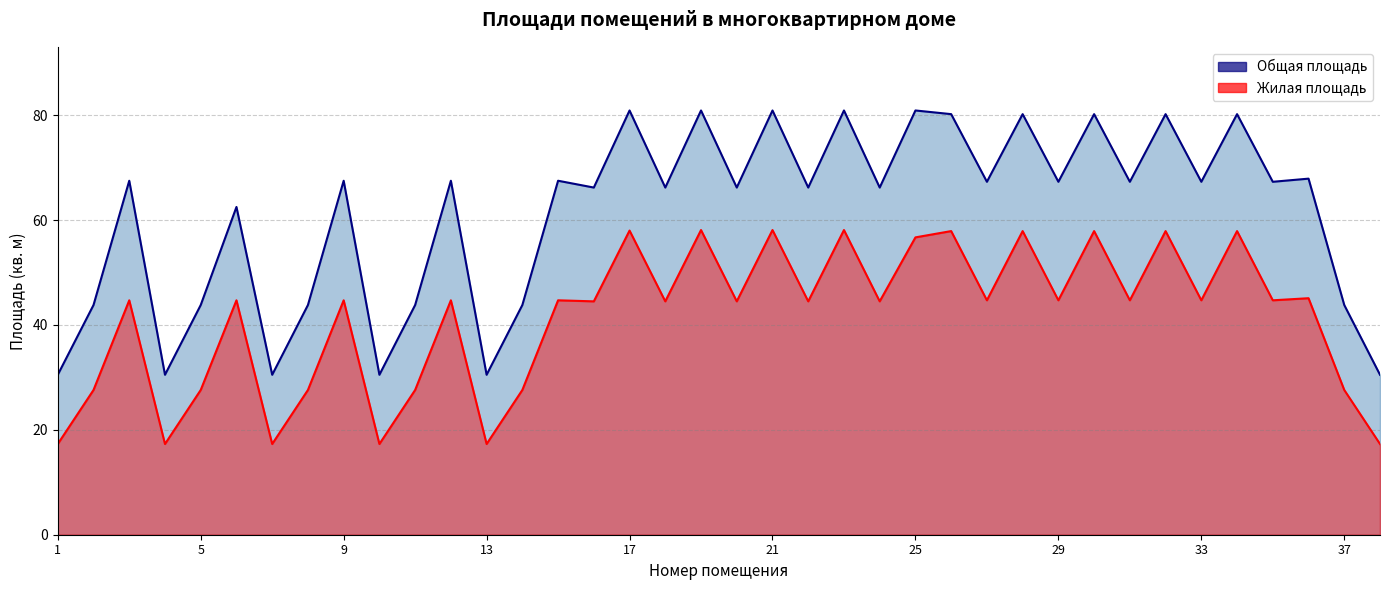

What is the value of the Общая площадь point at the 9th from the left?

67.5